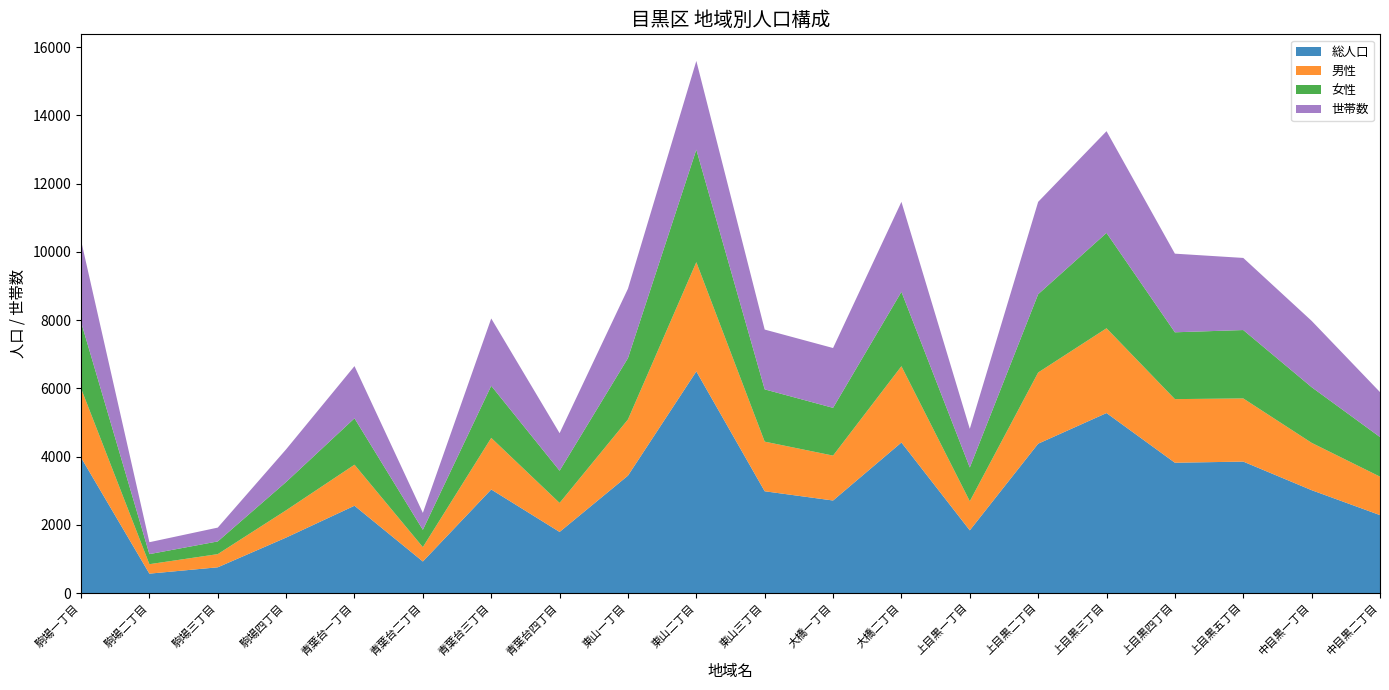

Reading left to right, extract all data points from this chart.

総人口: 駒場一丁目=3974	駒場二丁目=572	駒場三丁目=758	駒場四丁目=1629	青葉台一丁目=2562	青葉台二丁目=928	青葉台三丁目=3038	青葉台四丁目=1794	東山一丁目=3444	東山二丁目=6498	東山三丁目=2986	大橋一丁目=2715	大橋二丁目=4415	上目黒一丁目=1841	上目黒二丁目=4380	上目黒三丁目=5278	上目黒四丁目=3822	上目黒五丁目=3855	中目黒一丁目=3018	中目黒二丁目=2287
男性: 駒場一丁目=2028	駒場二丁目=277	駒場三丁目=386	駒場四丁目=800	青葉台一丁目=1202	青葉台二丁目=421	青葉台三丁目=1512	青葉台四丁目=850	東山一丁目=1646	東山二丁目=3201	東山三丁目=1454	大橋一丁目=1316	大橋二丁目=2235	上目黒一丁目=853	上目黒二丁目=2086	上目黒三丁目=2484	上目黒四丁目=1864	上目黒五丁目=1851	中目黒一丁目=1387	中目黒二丁目=1127
女性: 駒場一丁目=1946	駒場二丁目=295	駒場三丁目=372	駒場四丁目=829	青葉台一丁目=1360	青葉台二丁目=507	青葉台三丁目=1526	青葉台四丁目=944	東山一丁目=1798	東山二丁目=3297	東山三丁目=1532	大橋一丁目=1399	大橋二丁目=2180	上目黒一丁目=988	上目黒二丁目=2294	上目黒三丁目=2794	上目黒四丁目=1958	上目黒五丁目=2004	中目黒一丁目=1631	中目黒二丁目=1160
世帯数: 駒場一丁目=2392	駒場二丁目=349	駒場三丁目=405	駒場四丁目=957	青葉台一丁目=1529	青葉台二丁目=496	青葉台三丁目=1973	青葉台四丁目=1100	東山一丁目=2034	東山二丁目=2599	東山三丁目=1752	大橋一丁目=1753	大橋二丁目=2636	上目黒一丁目=1133	上目黒二丁目=2706	上目黒三丁目=2981	上目黒四丁目=2304	上目黒五丁目=2113	中目黒一丁目=1943	中目黒二丁目=1317